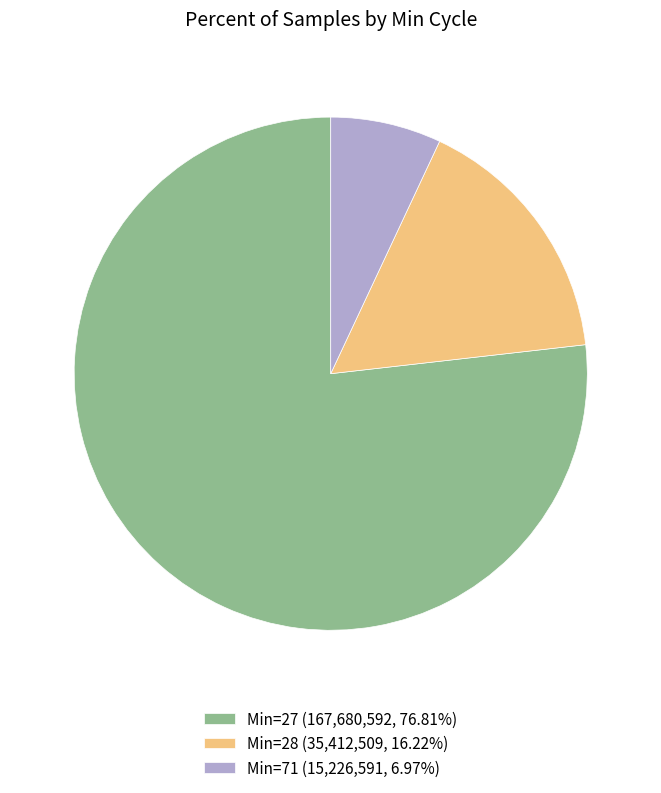

Is there a majority slice in this chart?

Yes